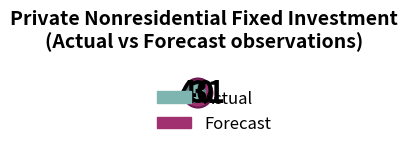

Which category has the biggest portion of the pie?

Forecast